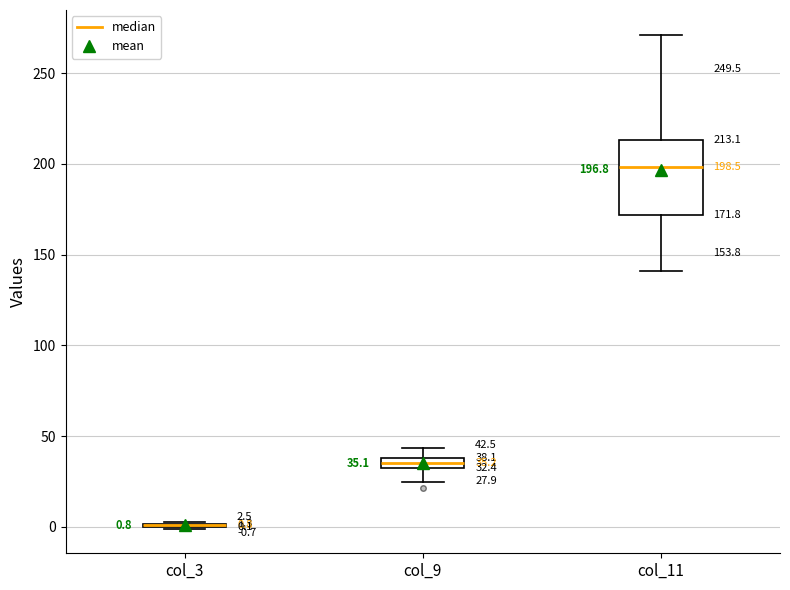

Which box is the tallest, from its lower edge to its upper edge?

col_11